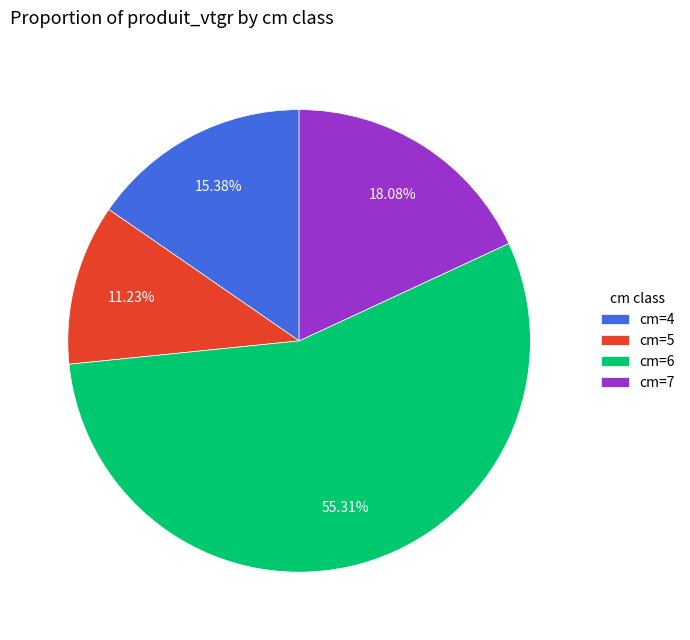

To the nearest percent, what percentage of the pie is cm=5?

11%